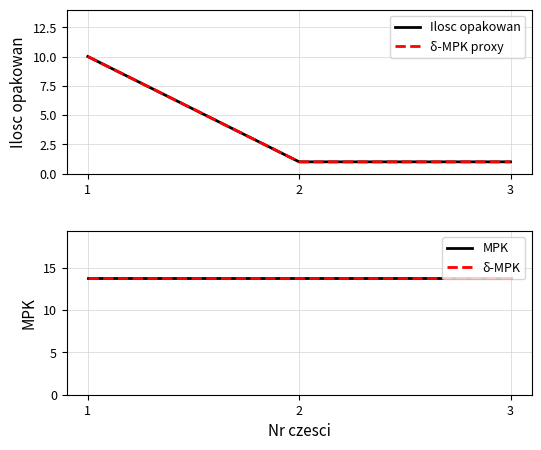

What is the value of the δ-MPK point at the 1st from the left?

13.8